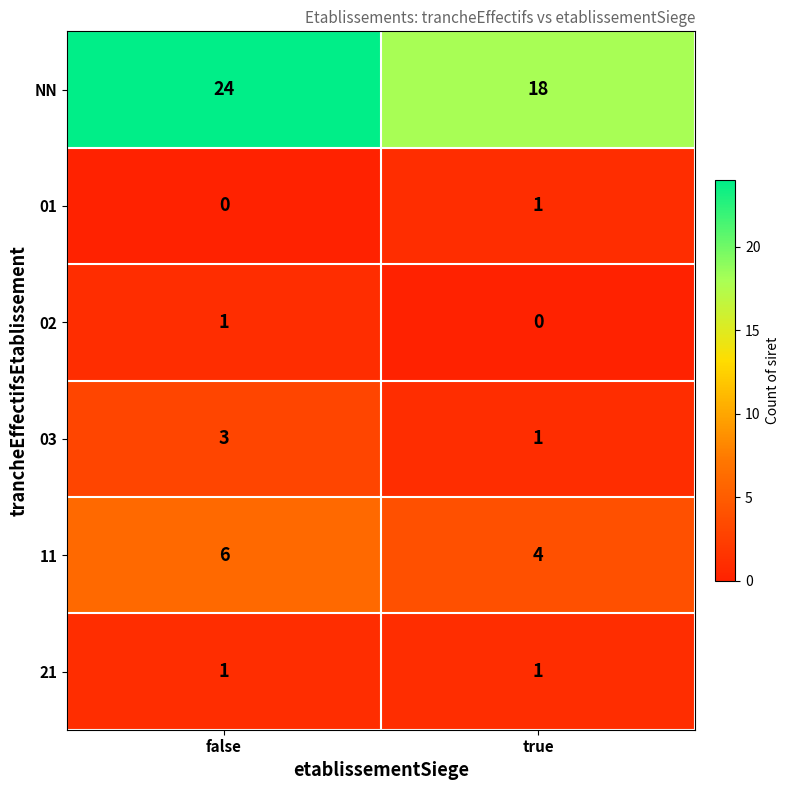

At which label does 01 reach its minimum?

false